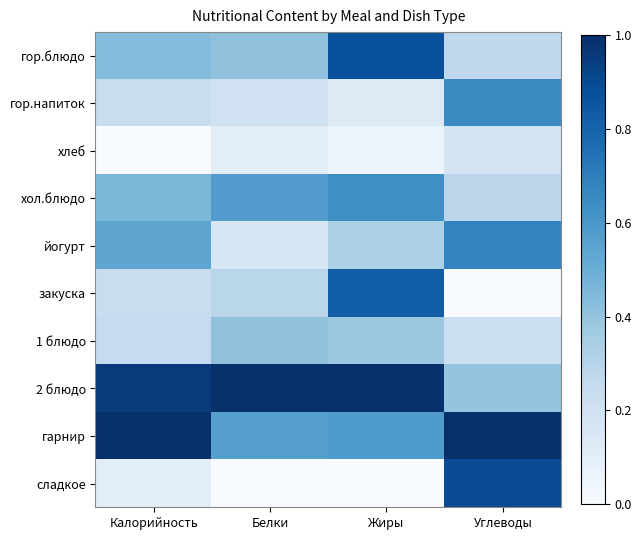

At how many categories does at least one series exceed 0?

4